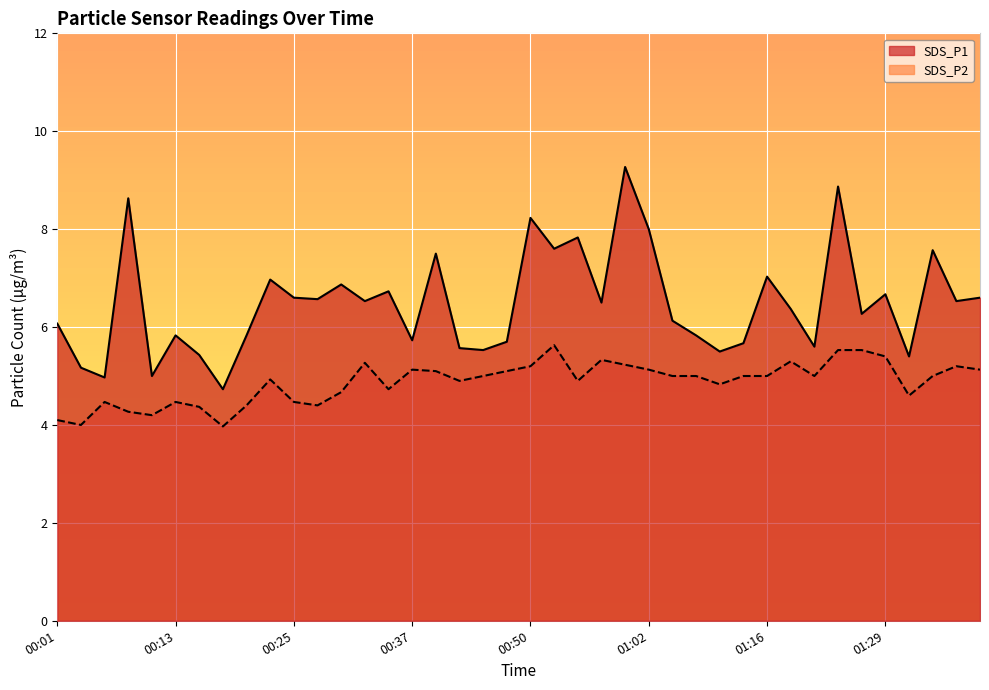

Which series changed the most between 00:03 and 00:18?

SDS_P1